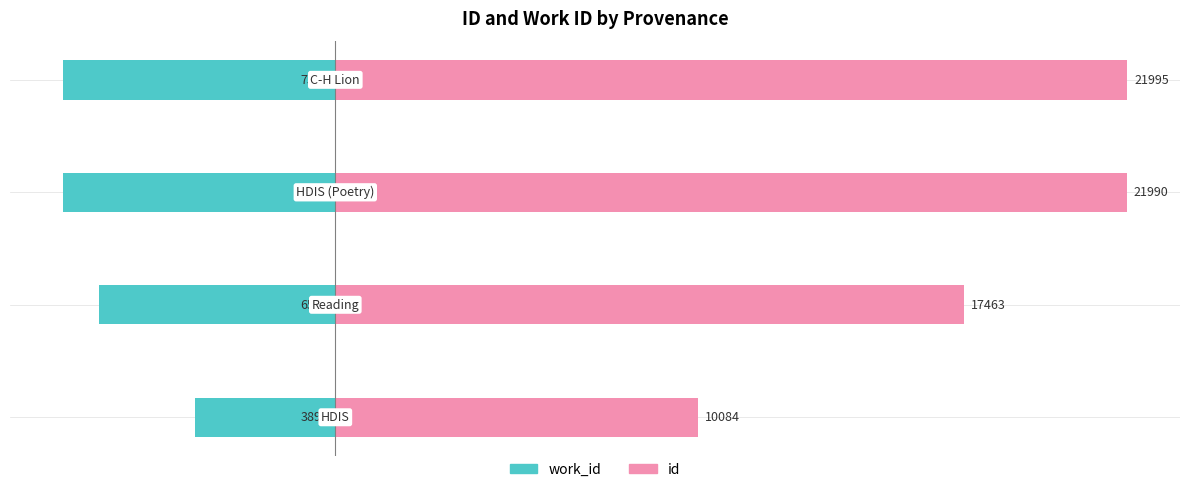

Count the number of data series in this chart.

2